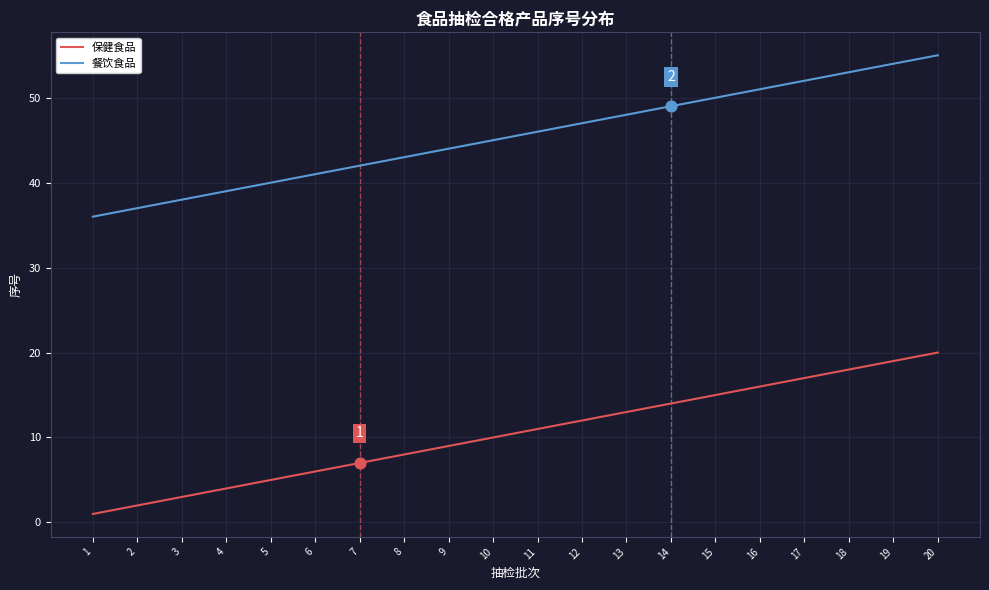

List the series in order of their peak value, highest first.

餐饮食品, 保健食品